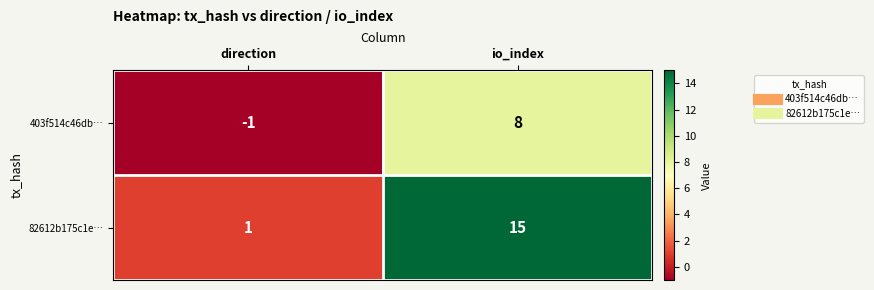

The value of 82612b175c1e… at io_index is 15. True or false?

True